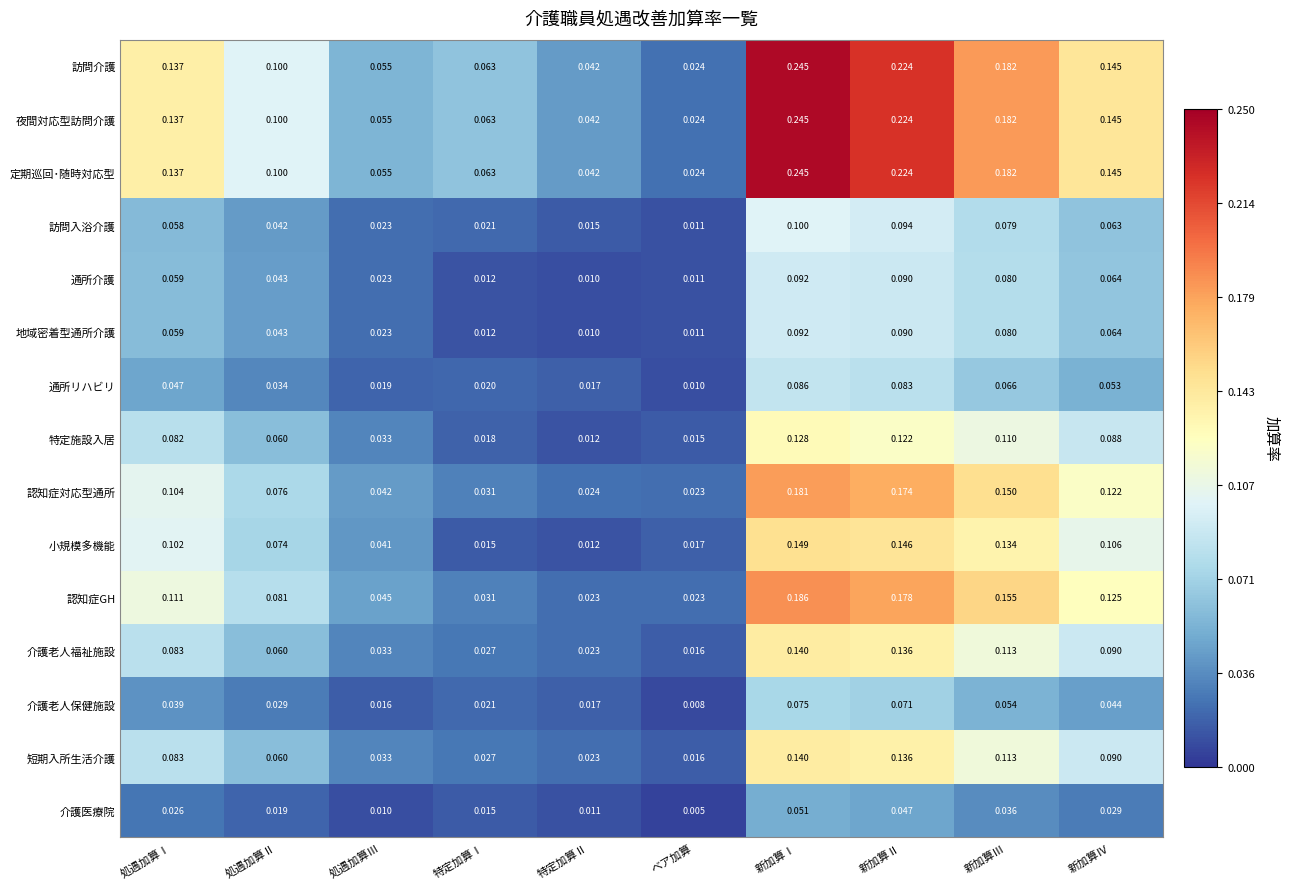

Which category has the lowest value across all series?

ベア加算